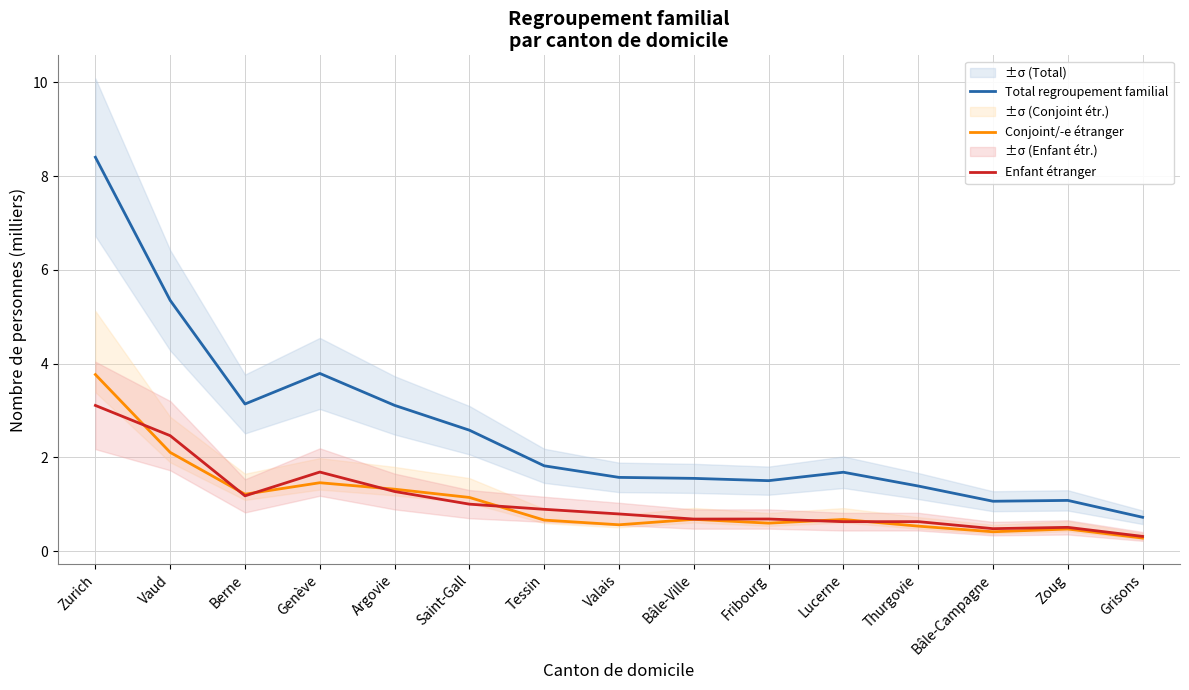

Is it true that Enfant étranger equals 0.5 at Bâle-Campagne?

True